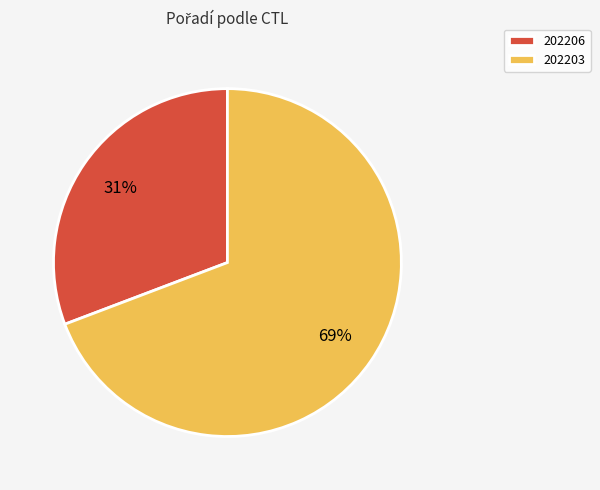

Combined, do 202206 and 202203 account for over 50%?

Yes